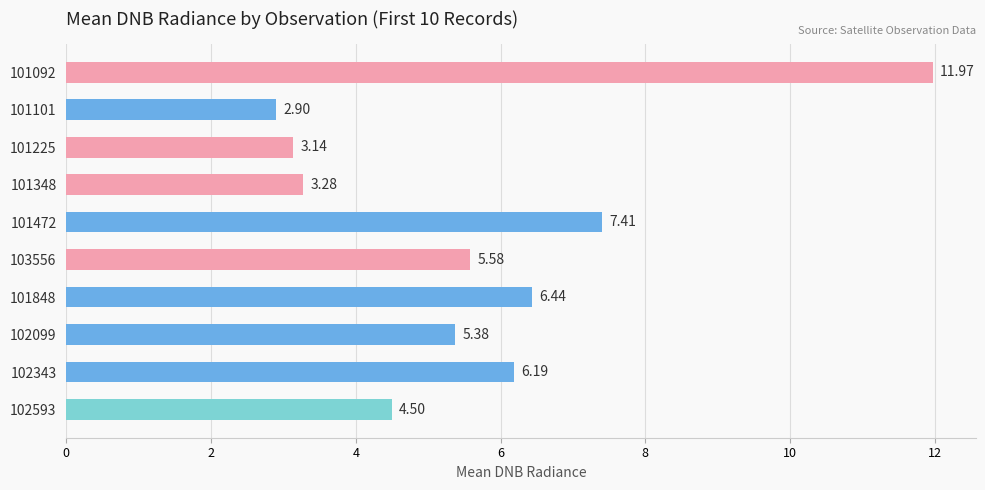

What is the difference between the values at 101092 and 101348?

8.7